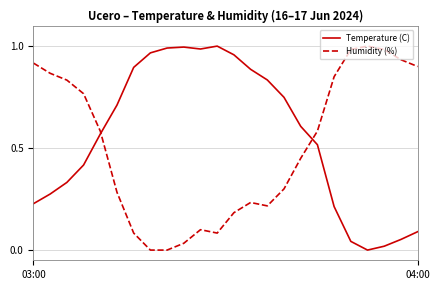

Which series has the largest total across all categories?

Temperature (C)